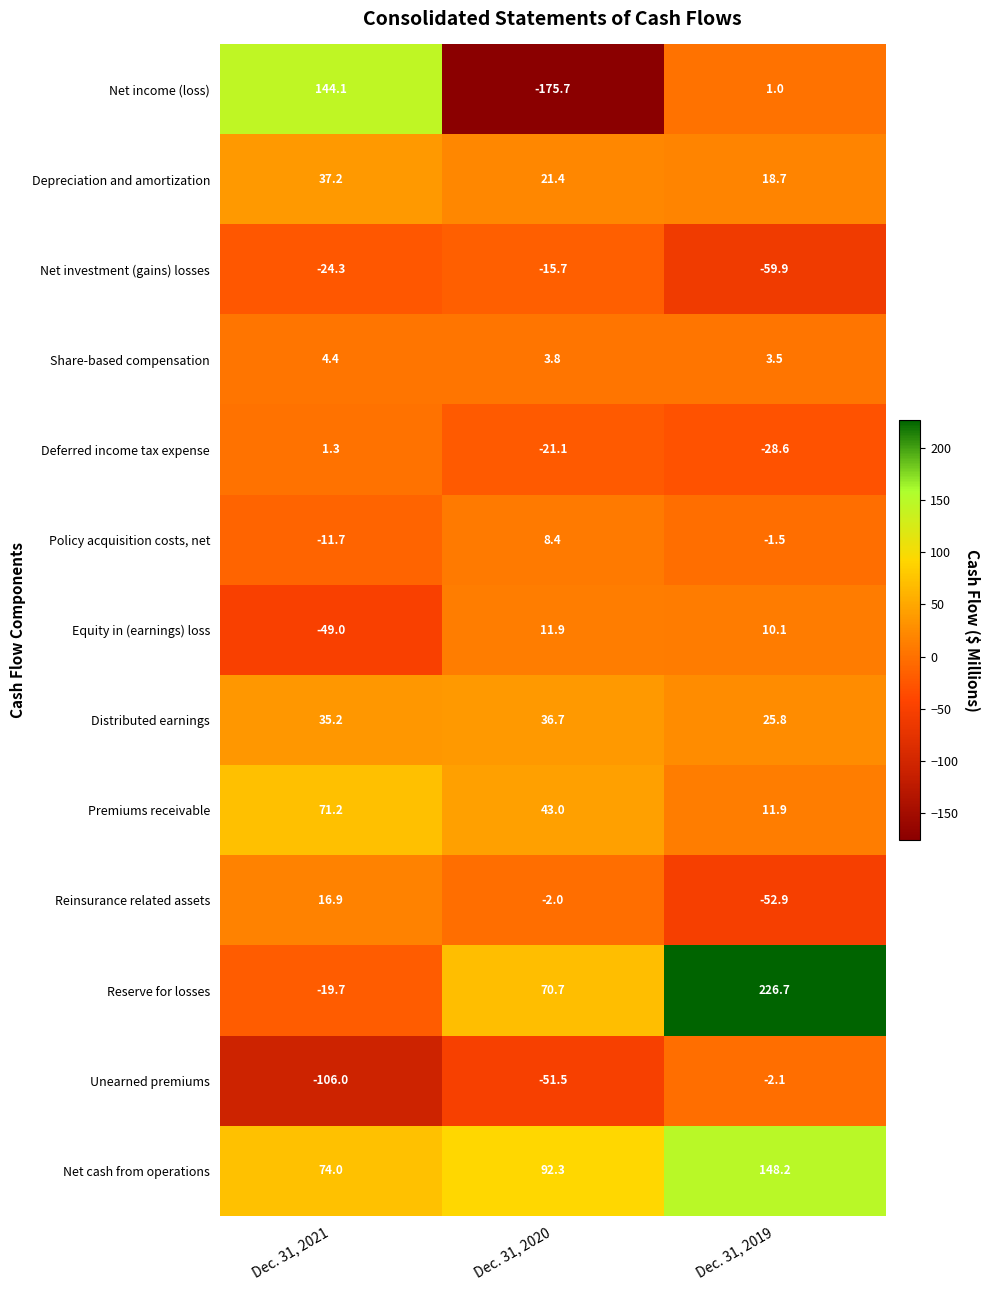

Which series has the largest total across all categories?

Net cash from operations